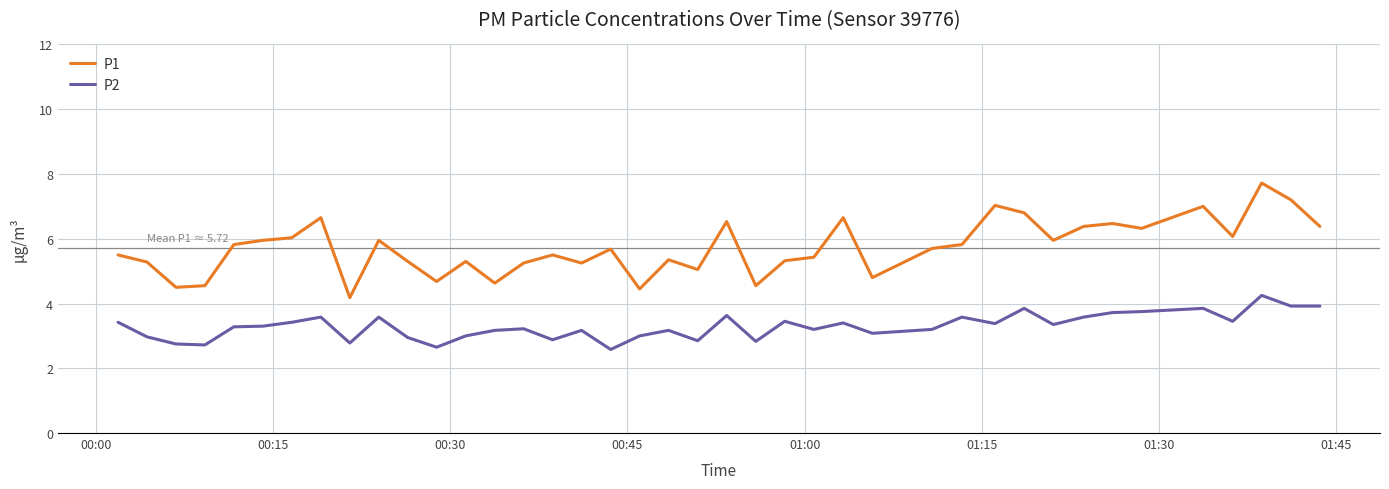

Which series has the largest total across all categories?

P1